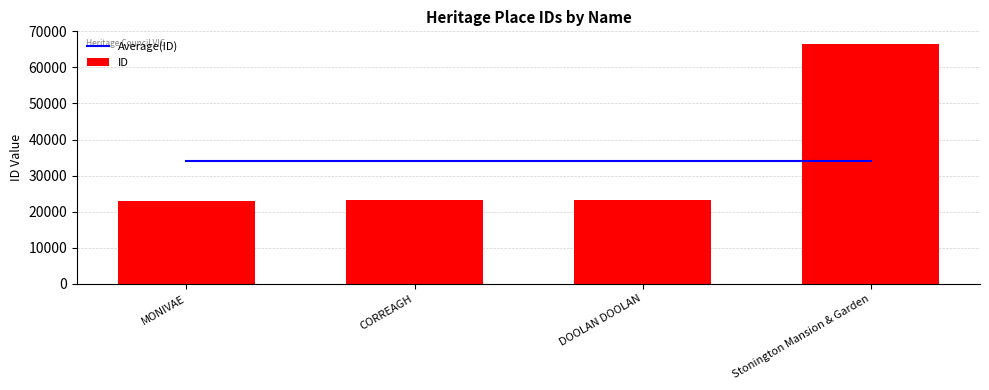

Is the value of Average(ID) at DOOLAN DOOLAN greater than the value of ID at MONIVAE?

Yes